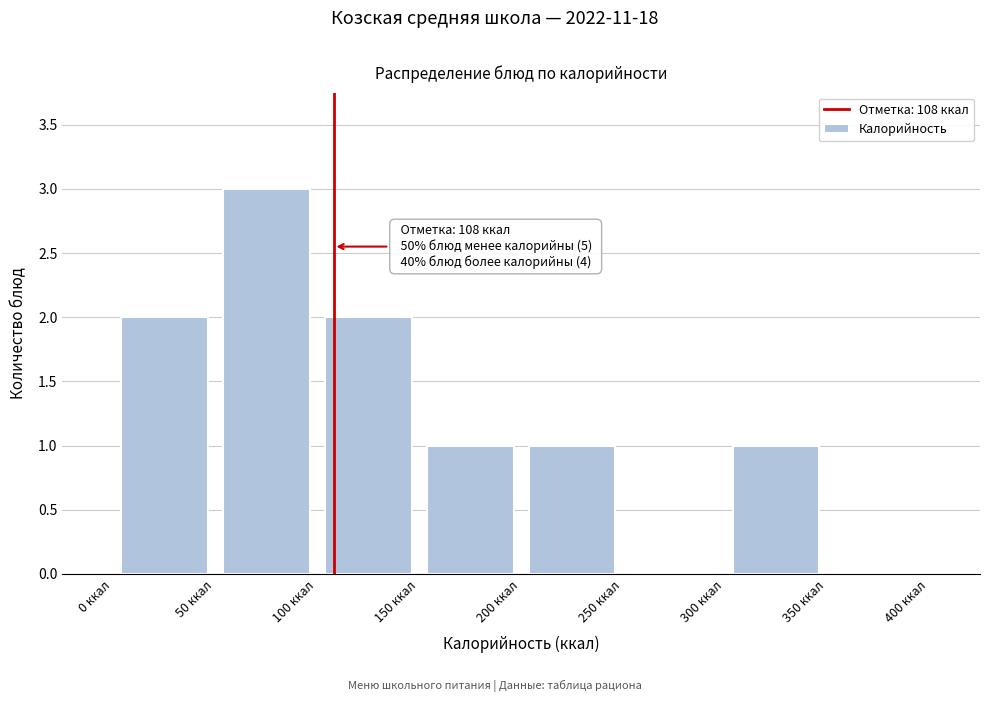

Which range on the x-axis has the tallest bar?

50 to 100